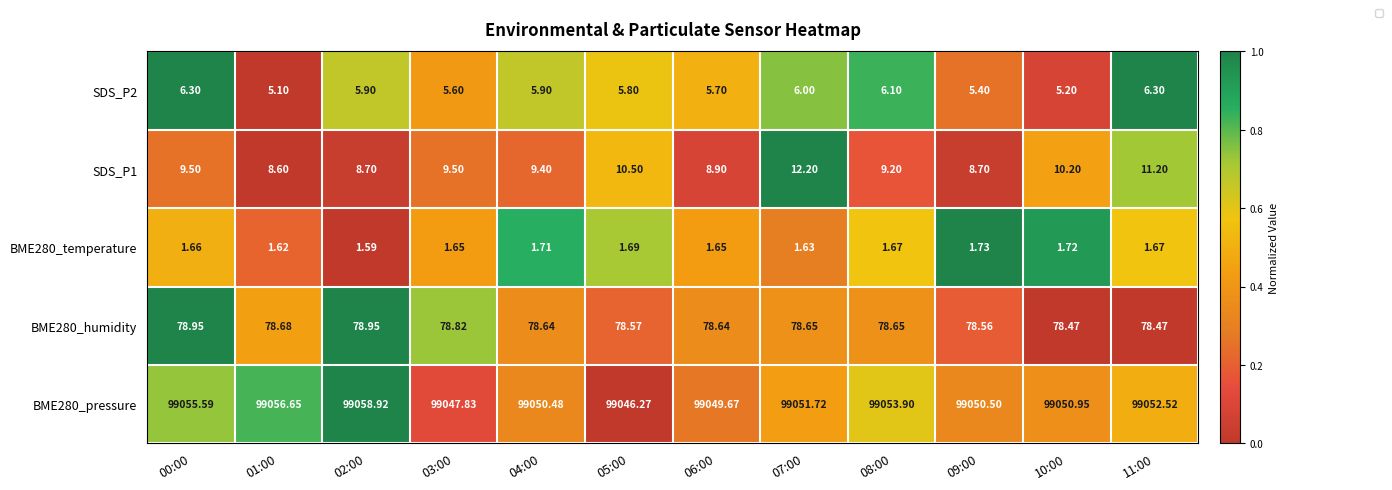

Which category has the highest value across all series?

02:00